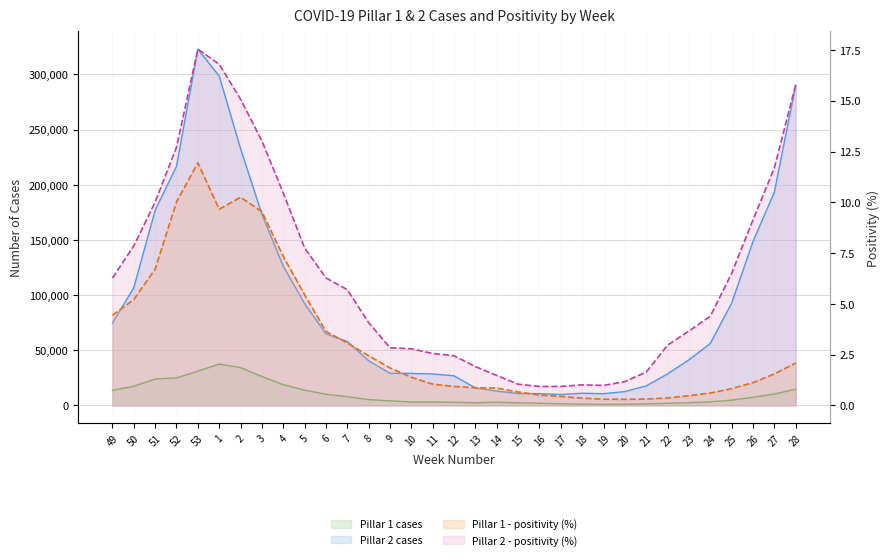

What is the sum of all Pillar 1 cases values?

338750